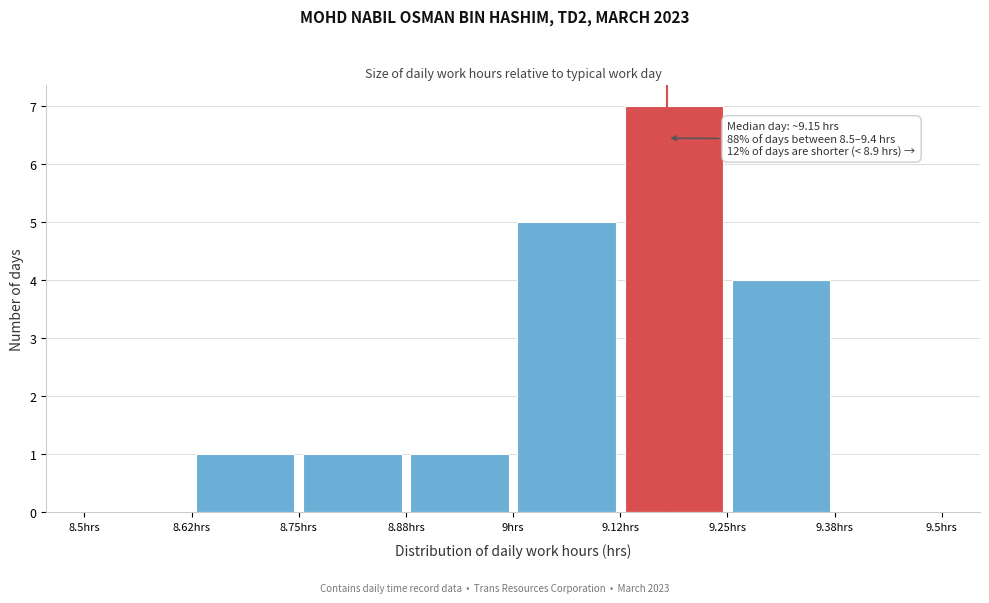

Over which range of the x-axis is the bar tallest?

9.125 to 9.250